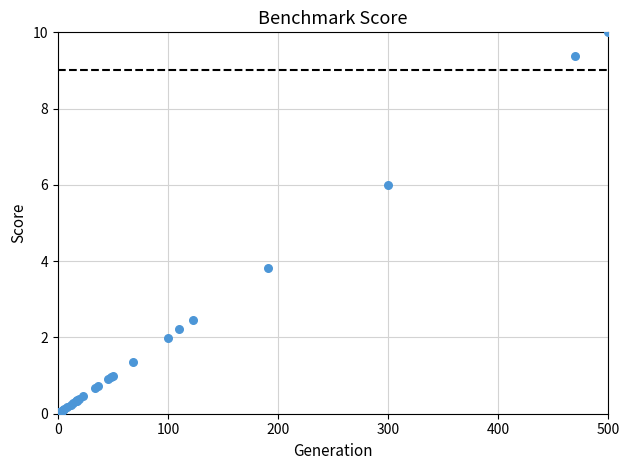

What Y value in the scatter plot is closest to 5?

6.0